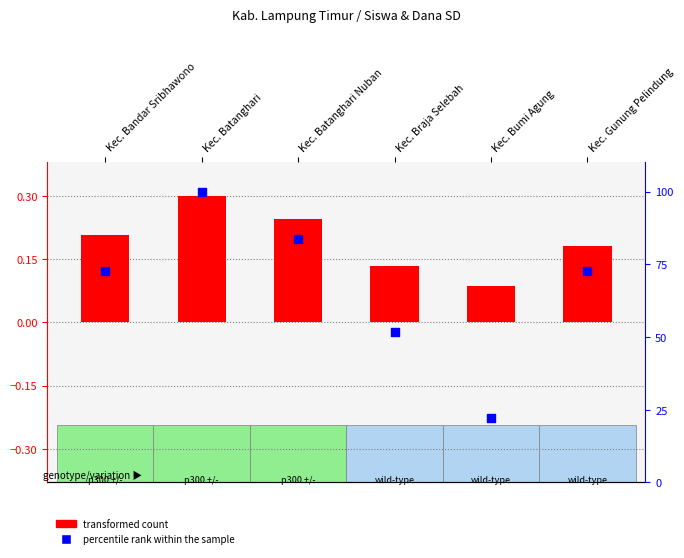

At which category is the sum across all series the highest?

Kec. Batanghari